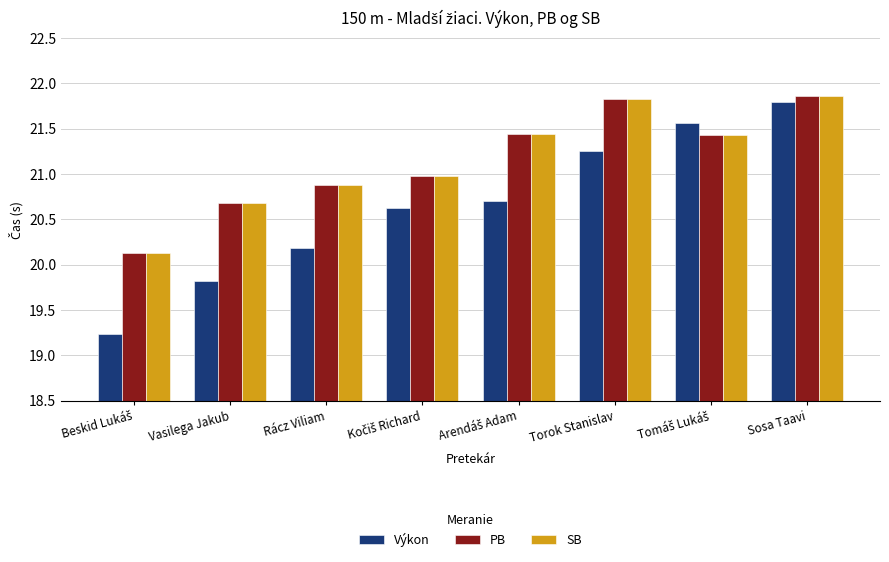

At how many categories does at least one series exceed 19?

8